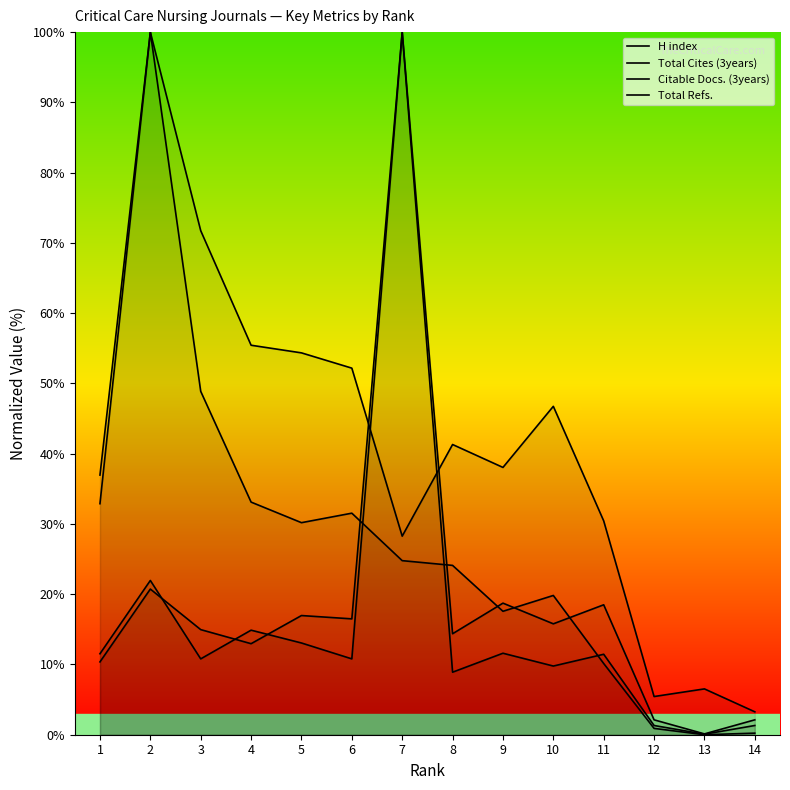

Rank the categories by Total Cites (3years) value from lowest to highest.

13, 14, 12, 11, 9, 10, 8, 7, 5, 6, 1, 4, 3, 2